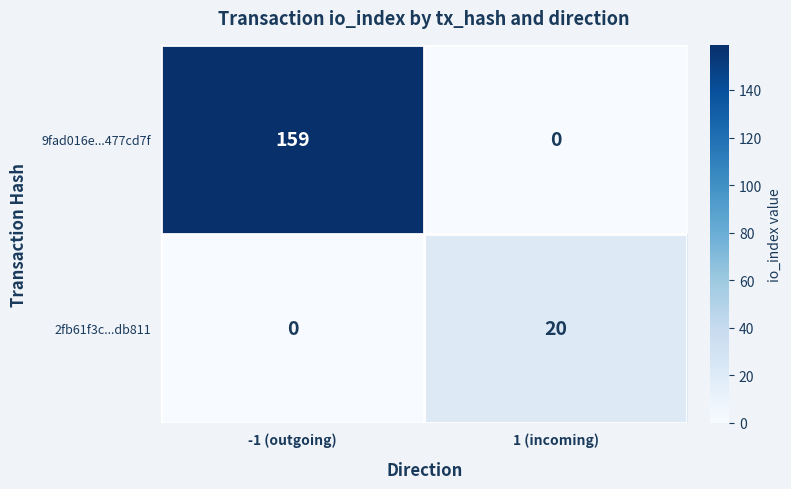

At which category is the sum across all series the highest?

-1 (outgoing)